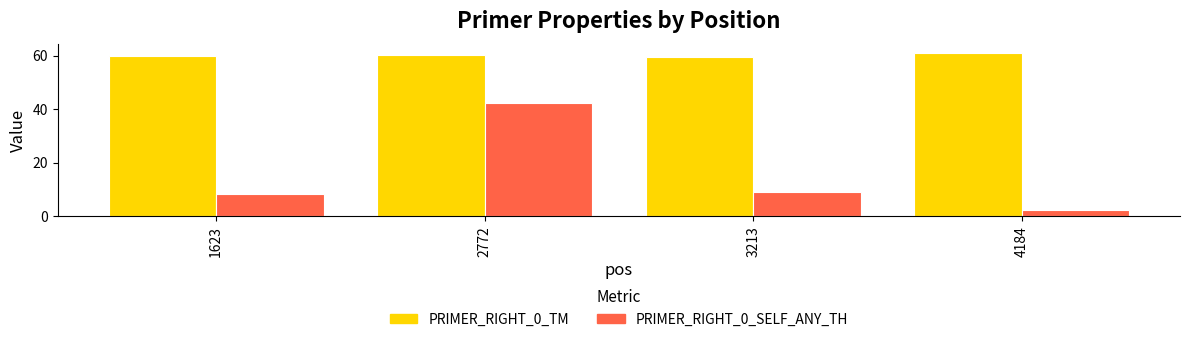

Which series has the largest range (max minus min)?

PRIMER_RIGHT_0_SELF_ANY_TH